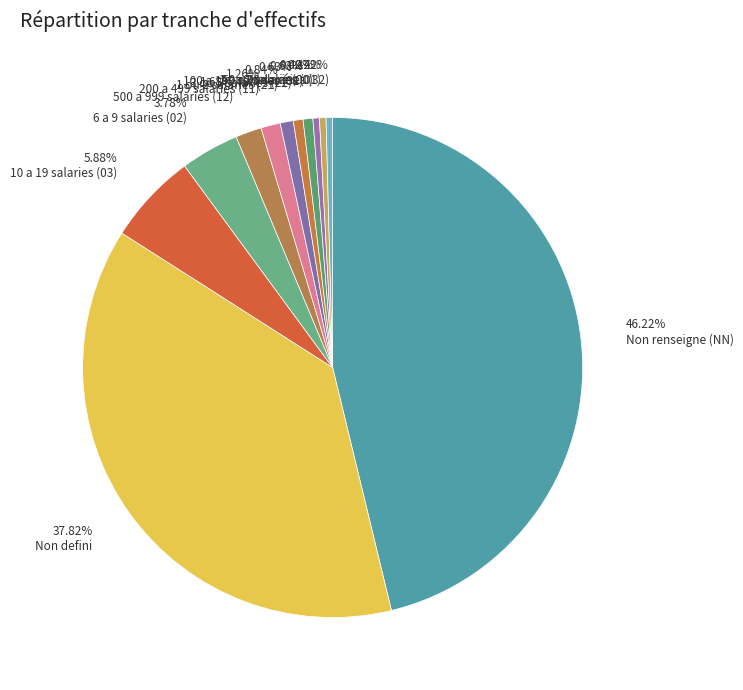

Count the number of slices in the pie.

12